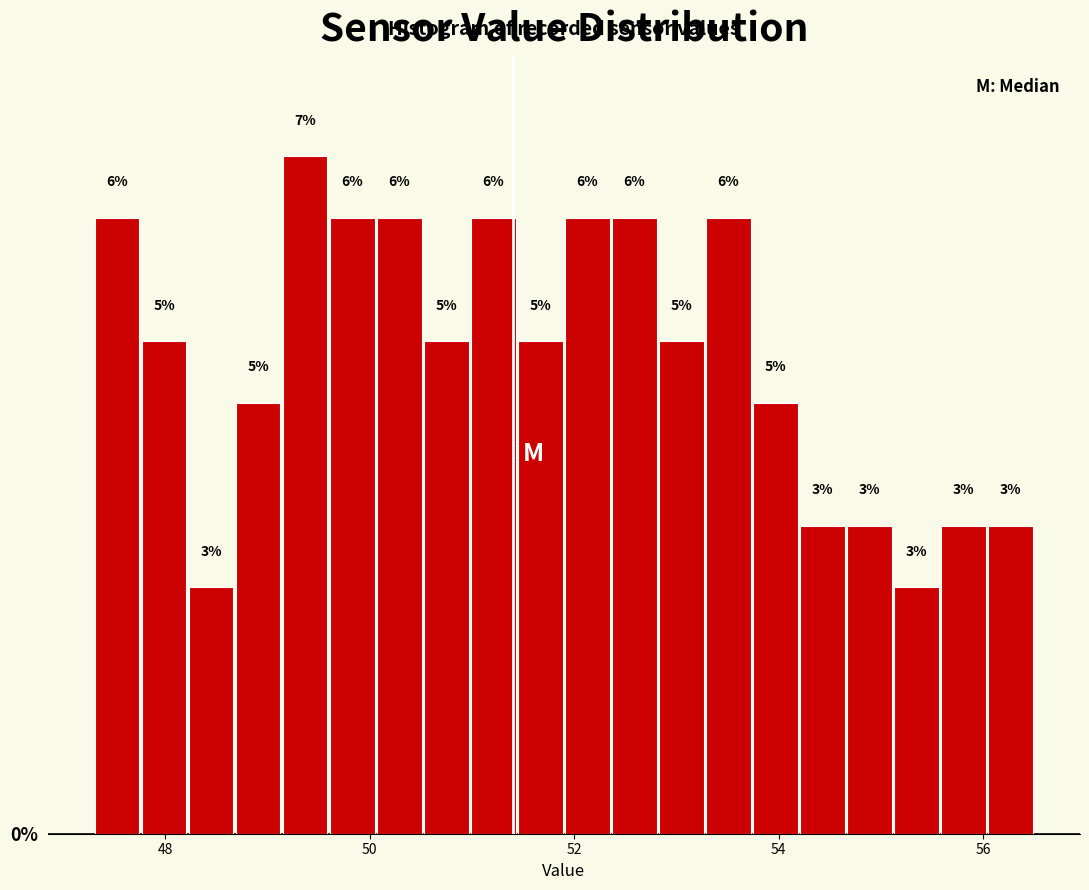

Around what value on the x-axis is the tallest bar? Give the approximate position of its centre, as read against the axis.

49.4